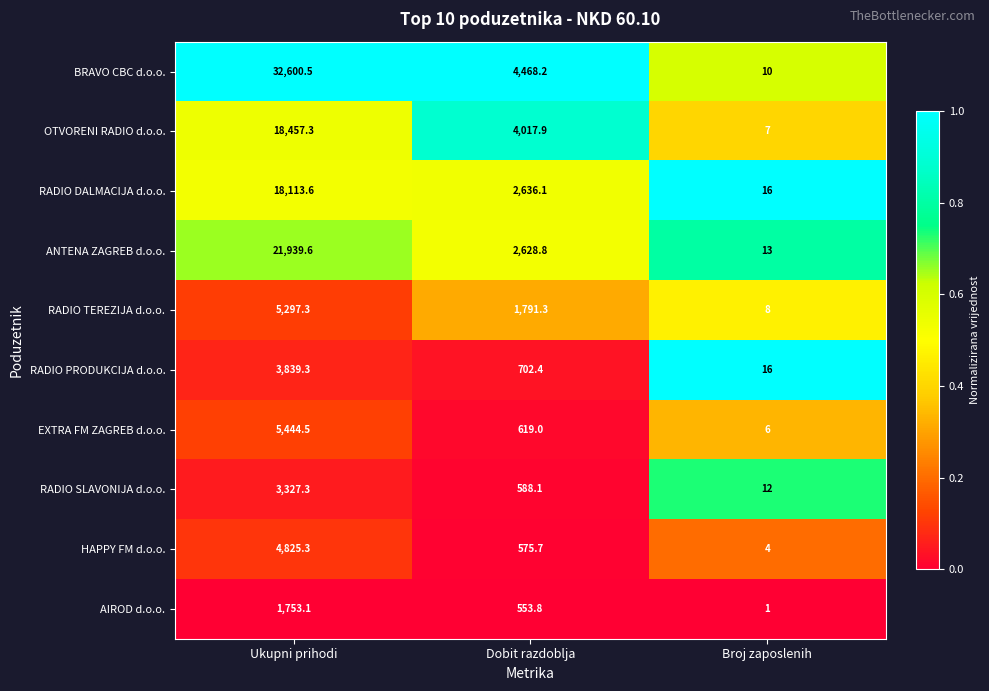

What is the difference between the maximum and minimum values in the HAPPY FM d.o.o. series?

4821.3